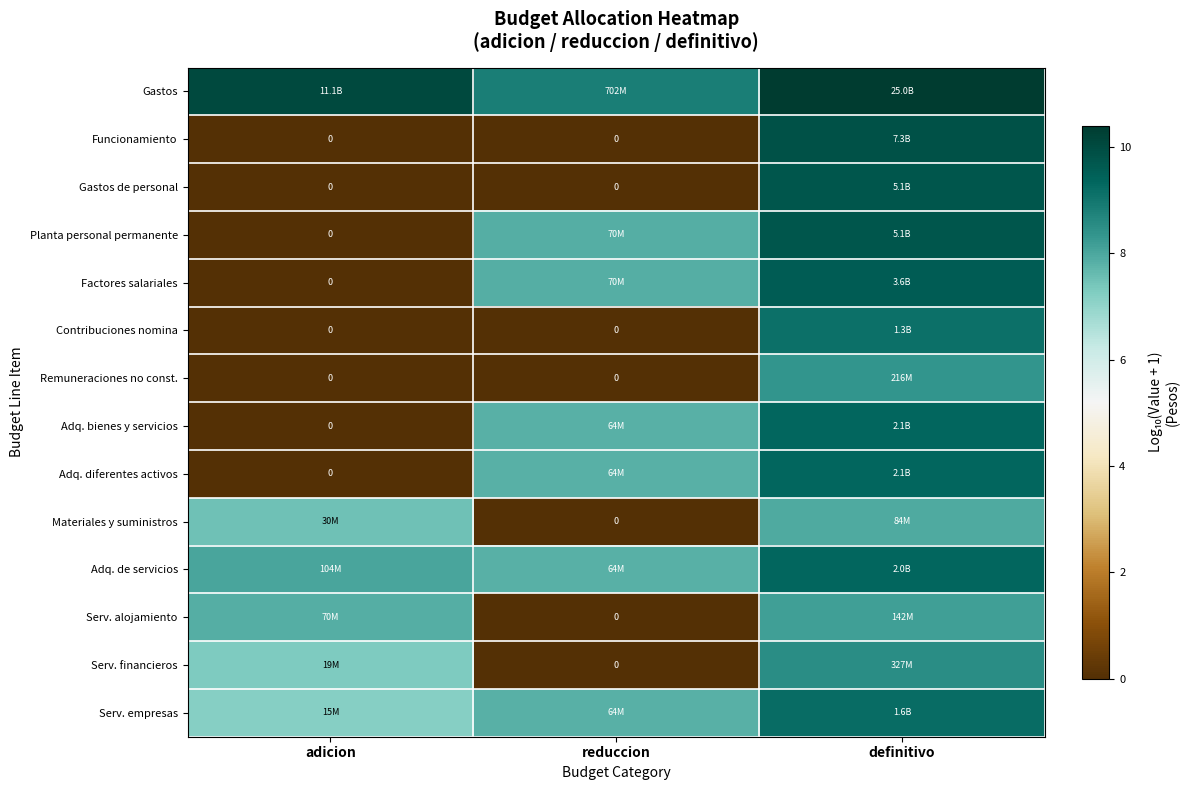

Where does the Adq. diferentes activos series first go above 7?

reduccion